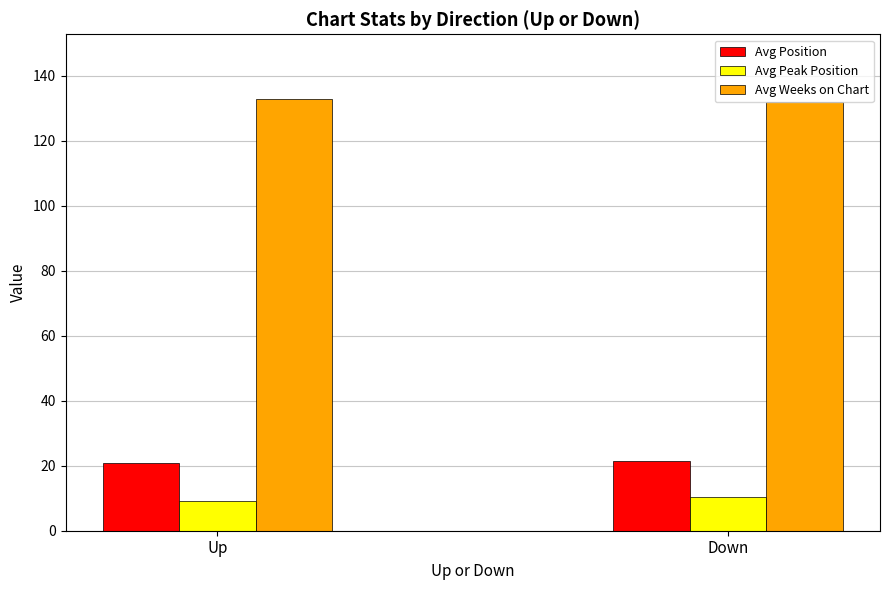

How many data points in Avg Position are above 21?

1